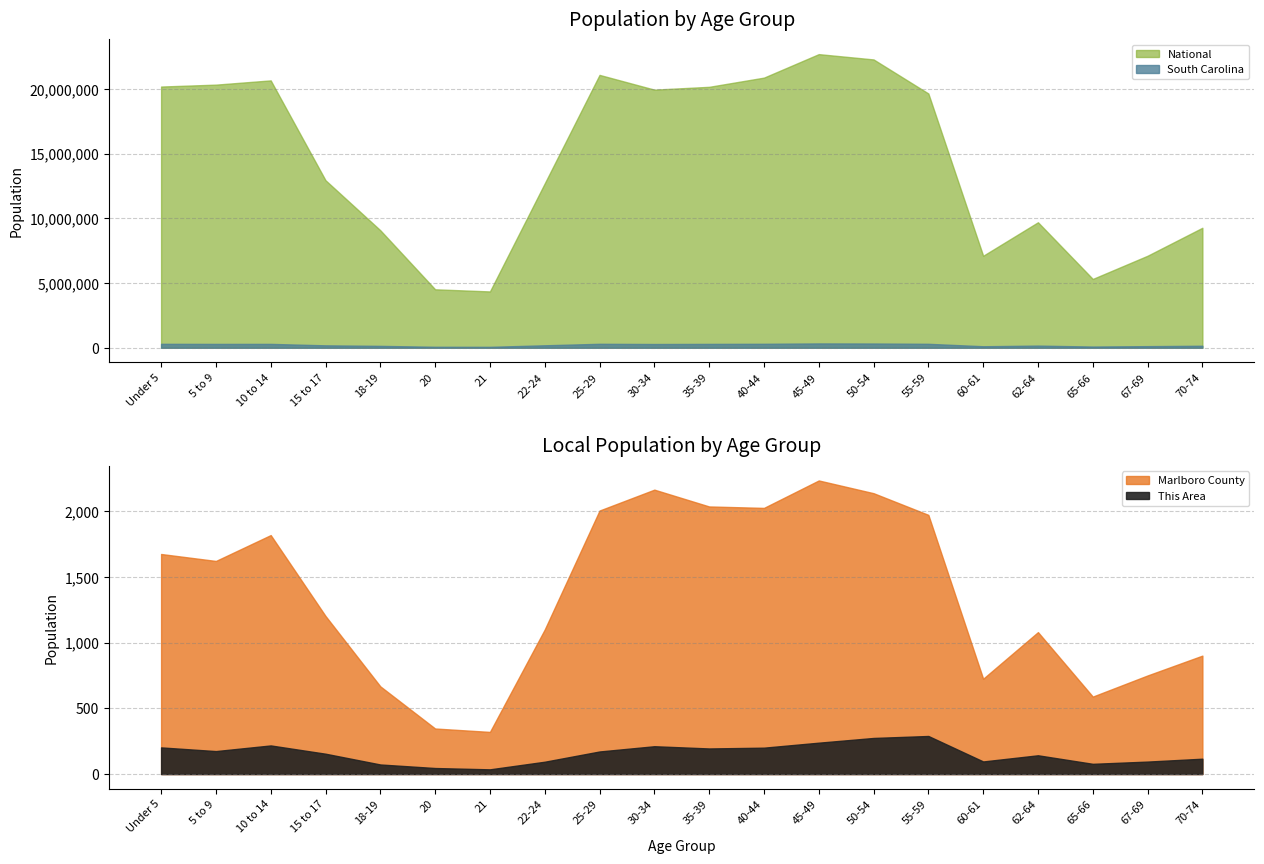

At which category does National reach its first local valley?

21